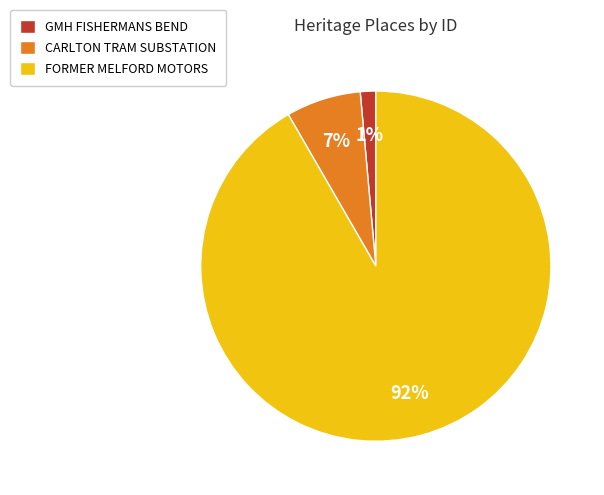

Count the number of slices in the pie.

3